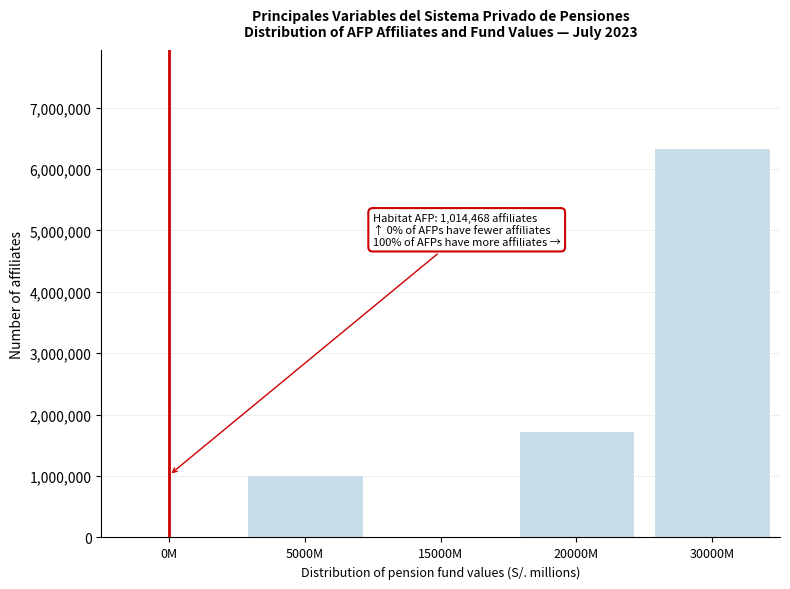

Reading left to right, list all the values displayed in this chart.

0M=0	5000M=1014468	15000M=0	20000M=1736426	30000M=6349004